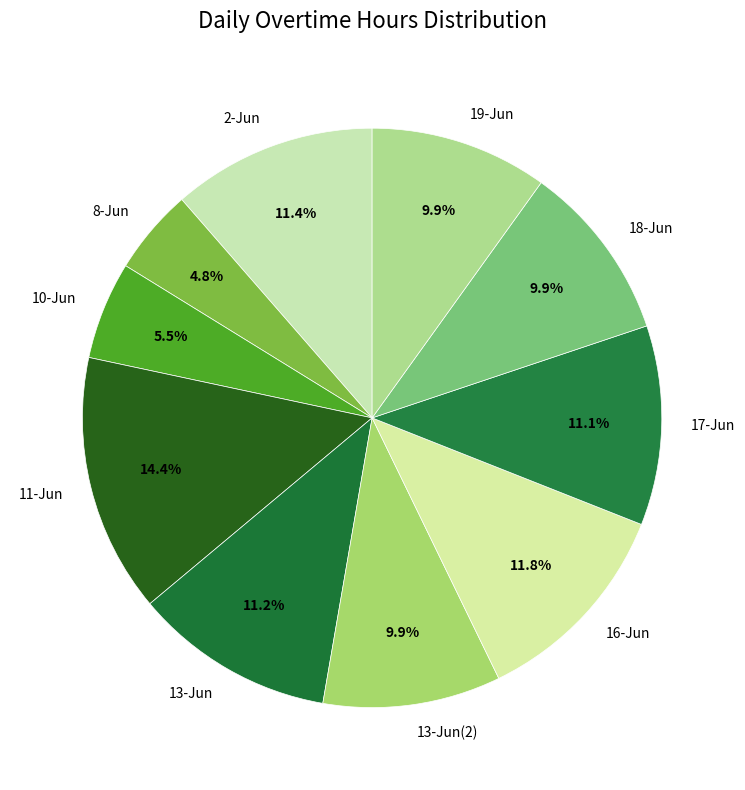

Is 8-Jun the majority of the pie?

No